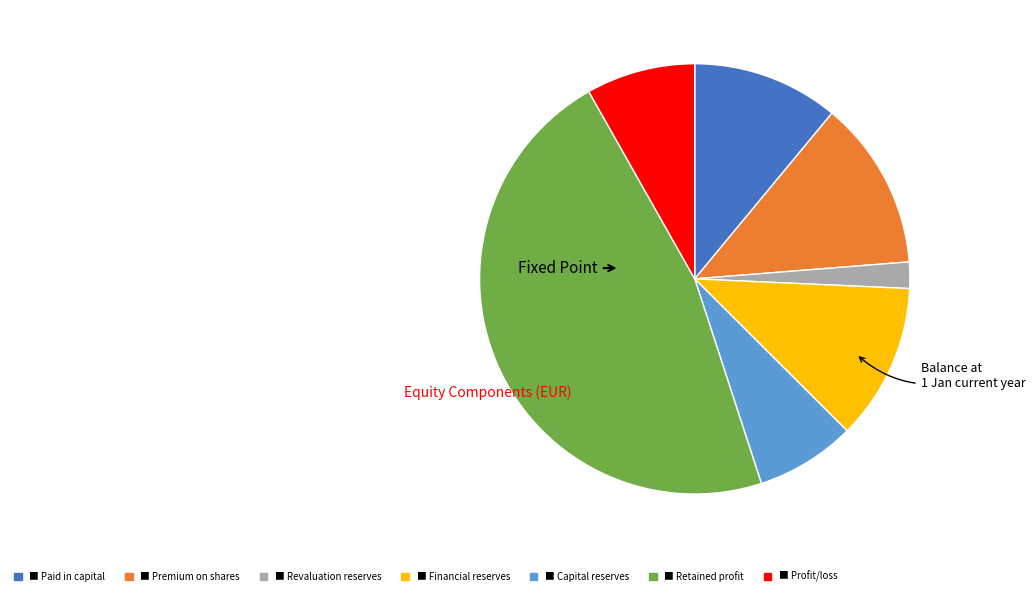

Does any single category account for the majority?

No